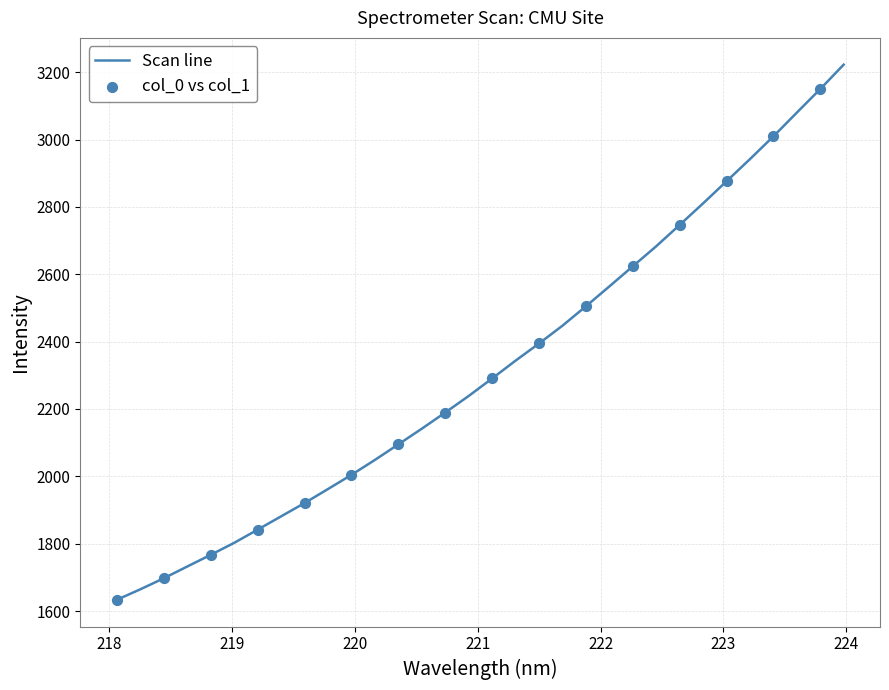

What is the difference between the maximum and minimum values?

1588.9